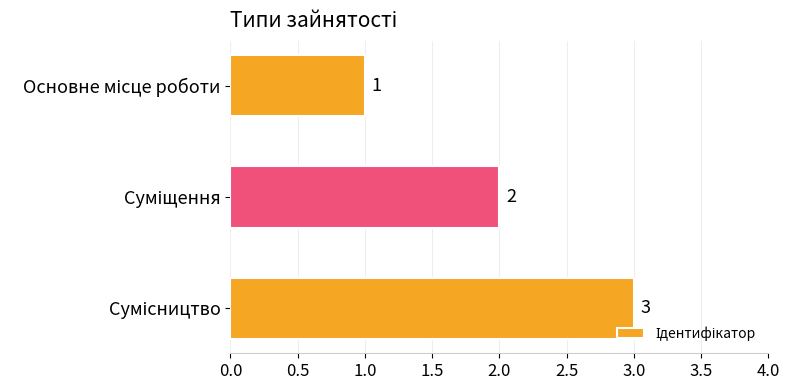

What is the value of the 2nd bar from the top?

2